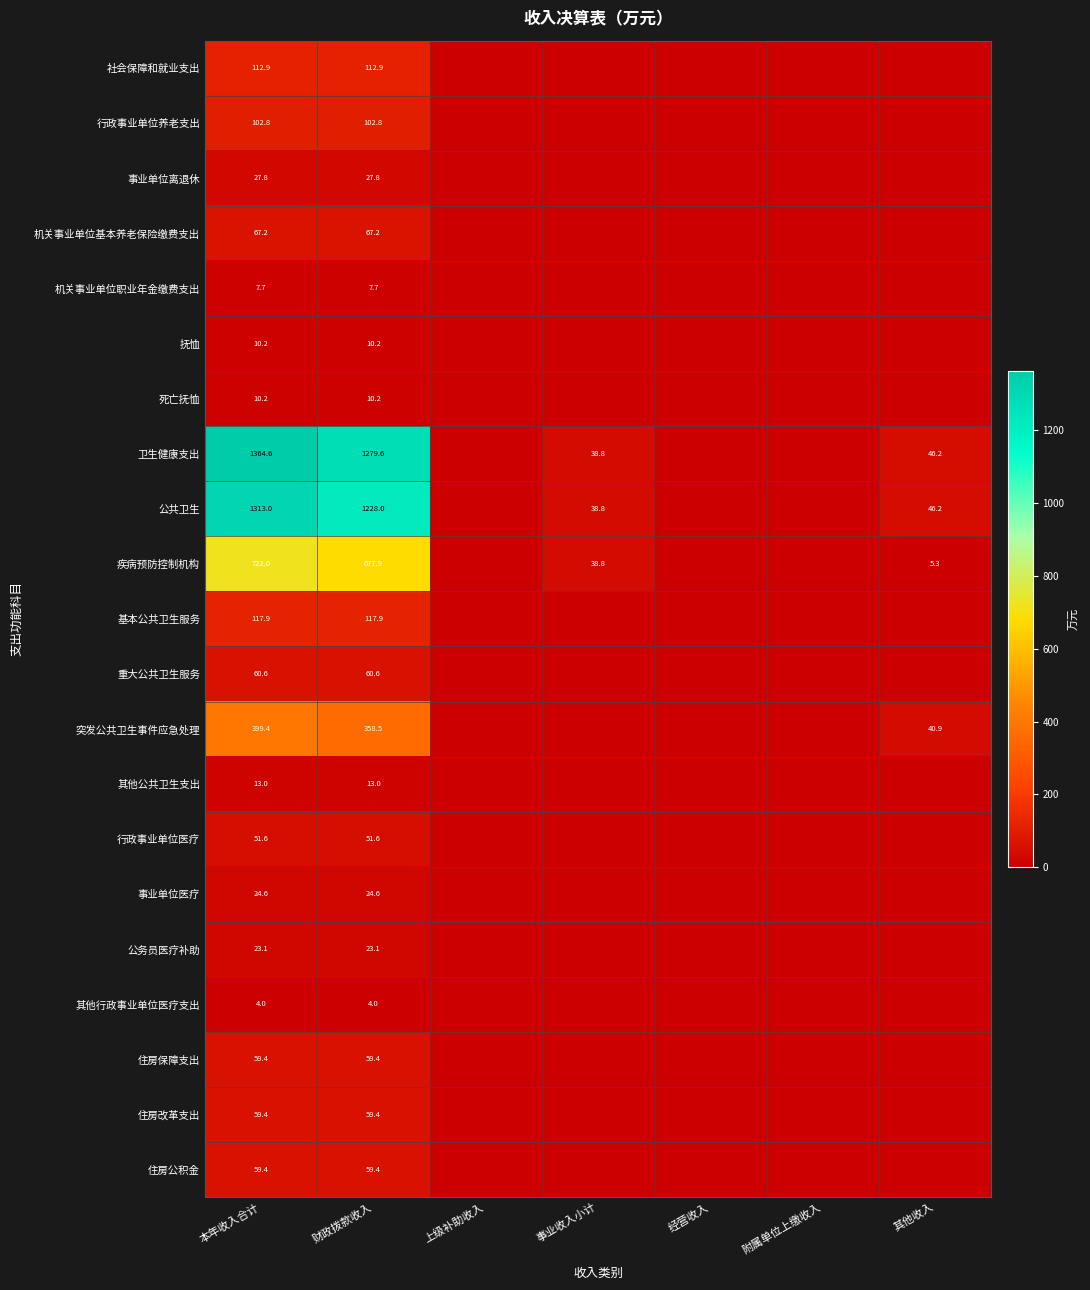

Is the value of 社会保障和就业支出 at 财政拨款收入 greater than the value of 公共卫生 at 财政拨款收入?

No